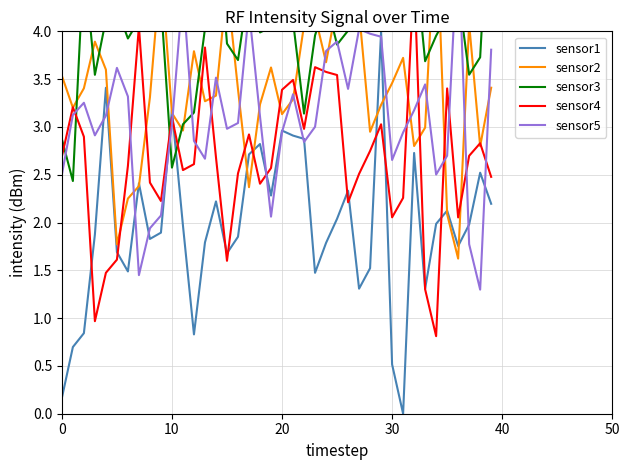

The sensor3 series shows 1.4 at 27. True or false?

False